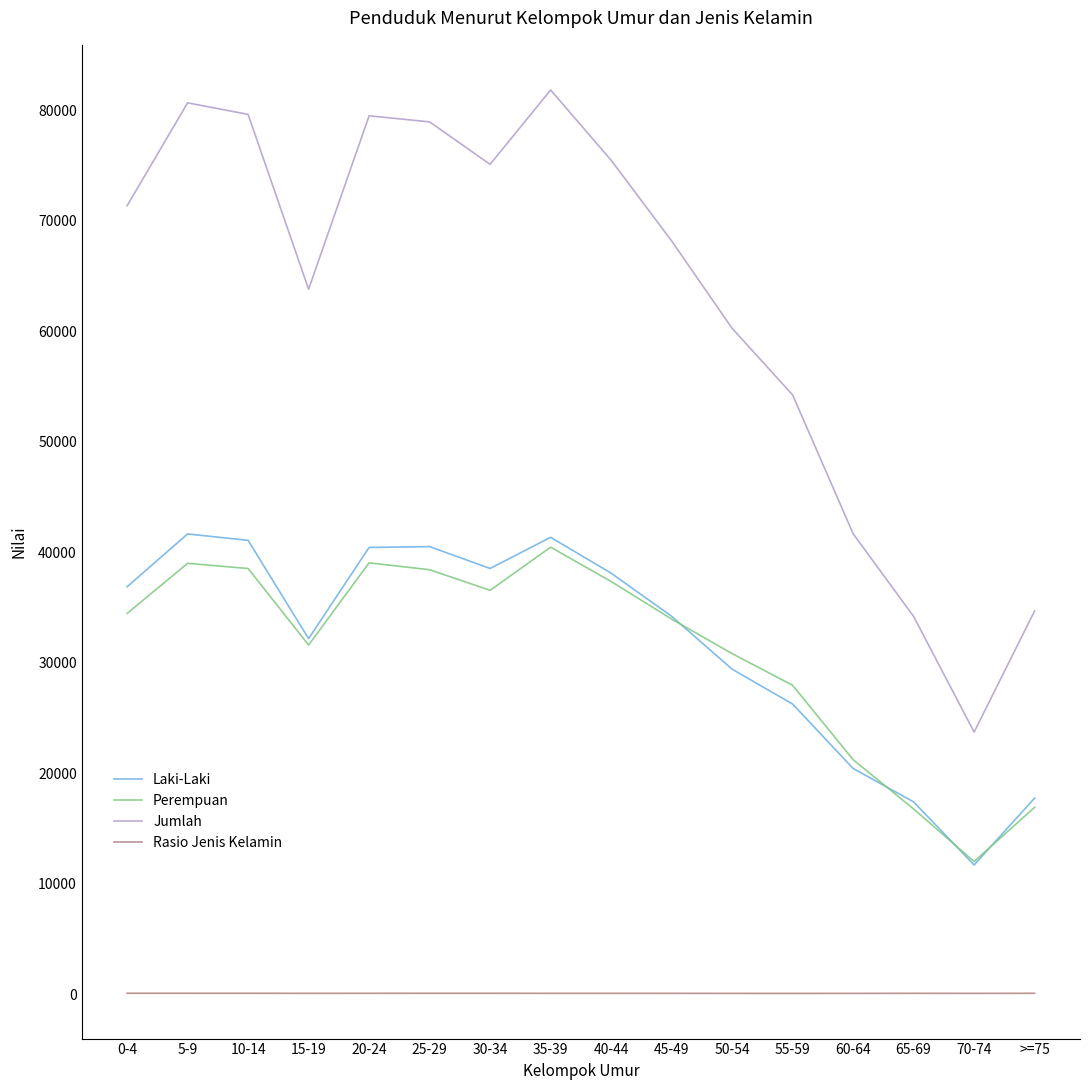

The value of Jumlah at 5-9 is 80663.0. True or false?

True